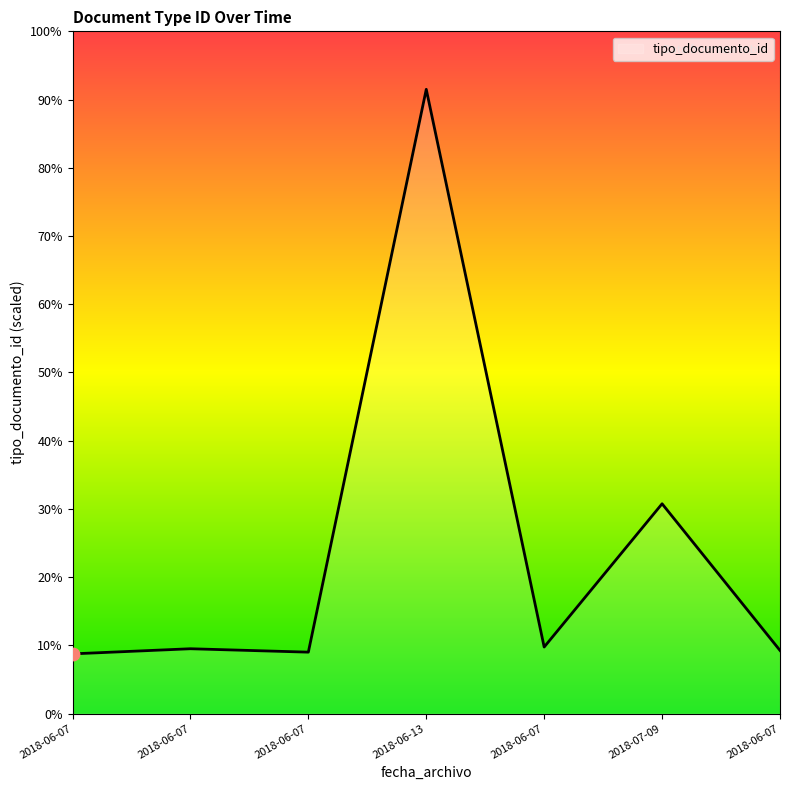

Is this an area chart (filled region under the line)?

Yes